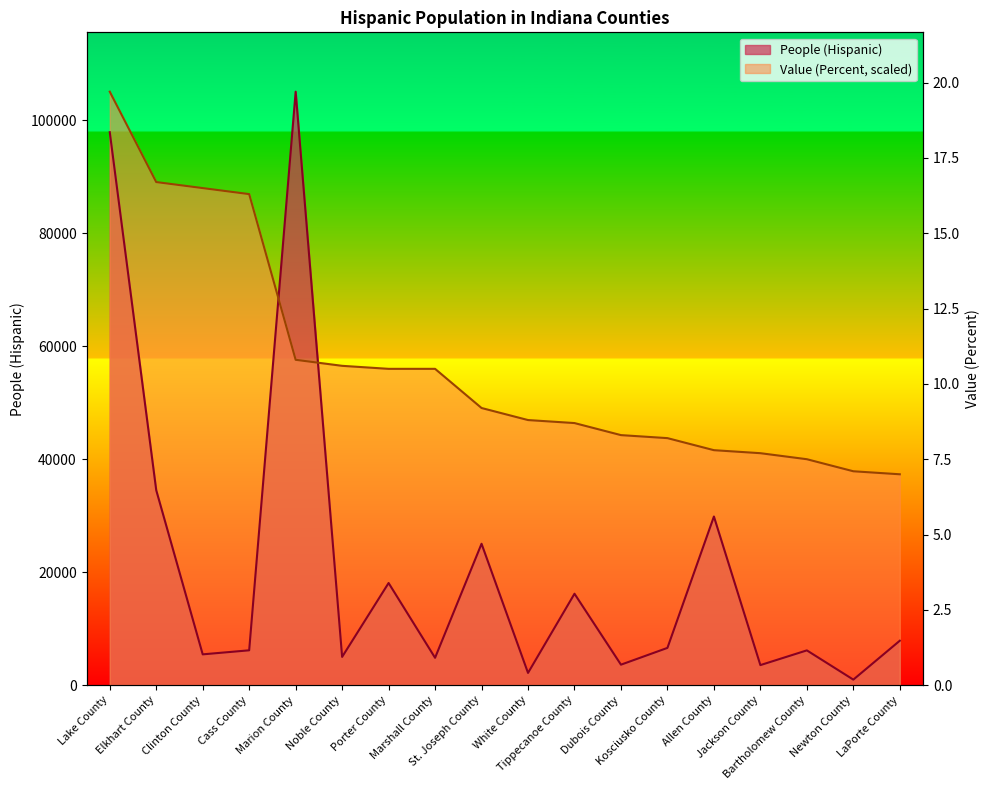

What is the minimum value shown in the chart?

980.0